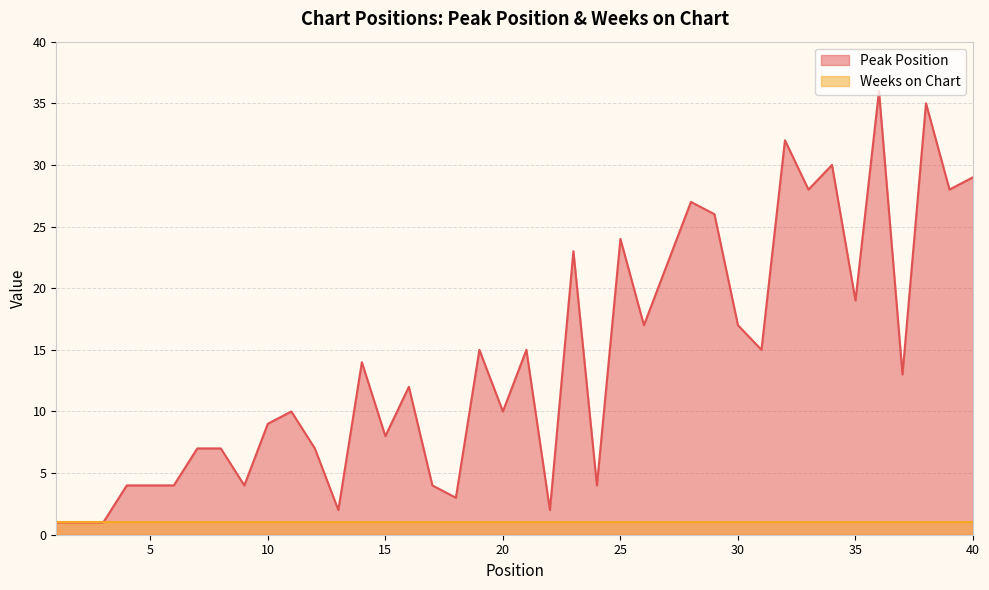

Count the number of categories in the chart.

40